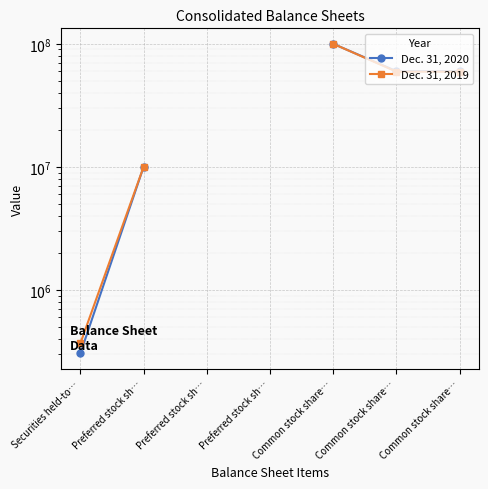

How many categories are shown in the chart?

7